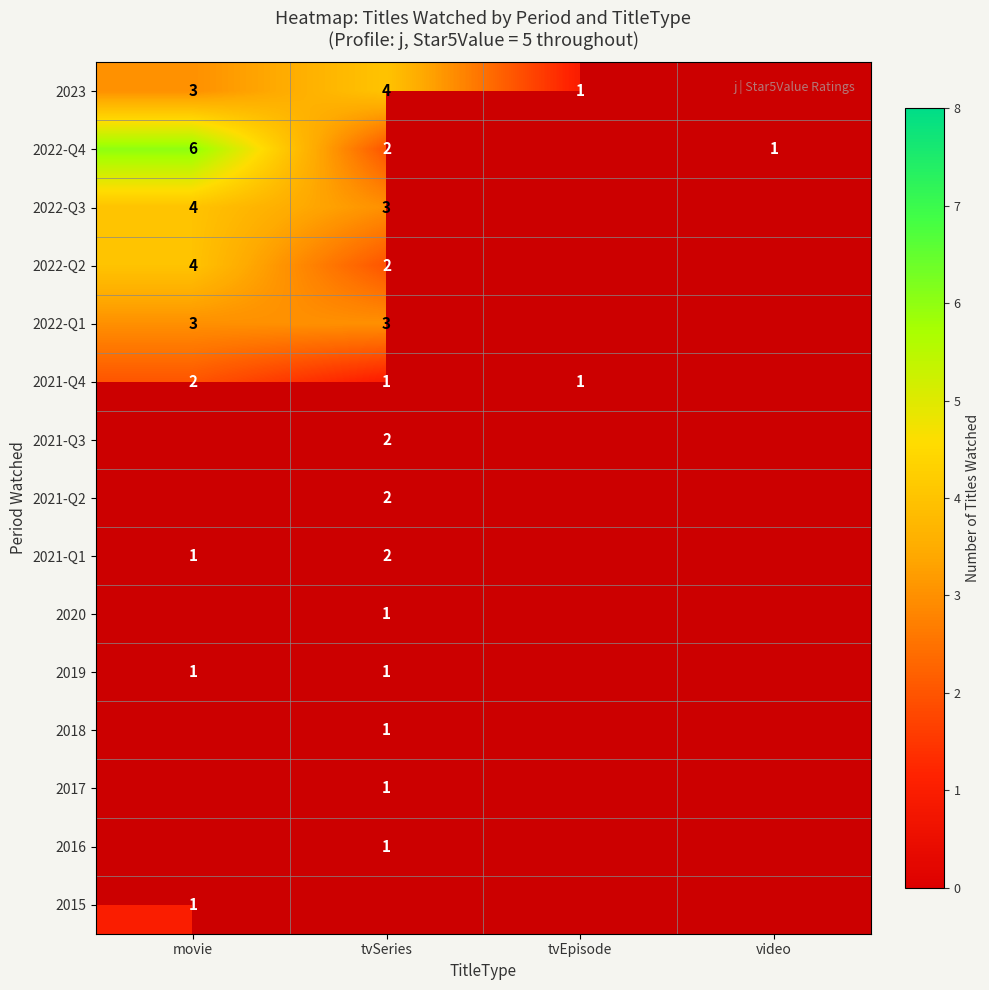

Is the value of 2021-Q3 at tvSeries greater than the value of 2020 at tvSeries?

Yes